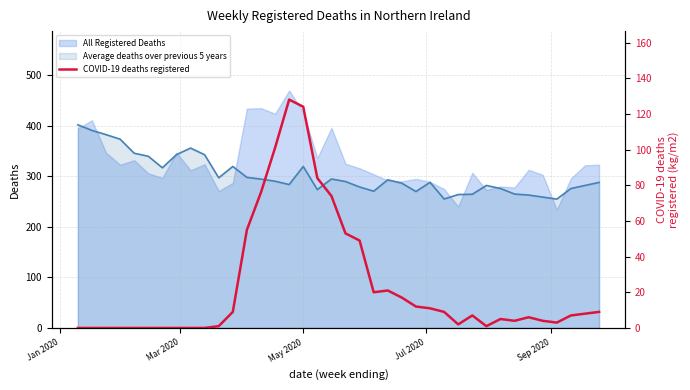

What is the minimum value for Average deaths over previous 5 years?

255.0